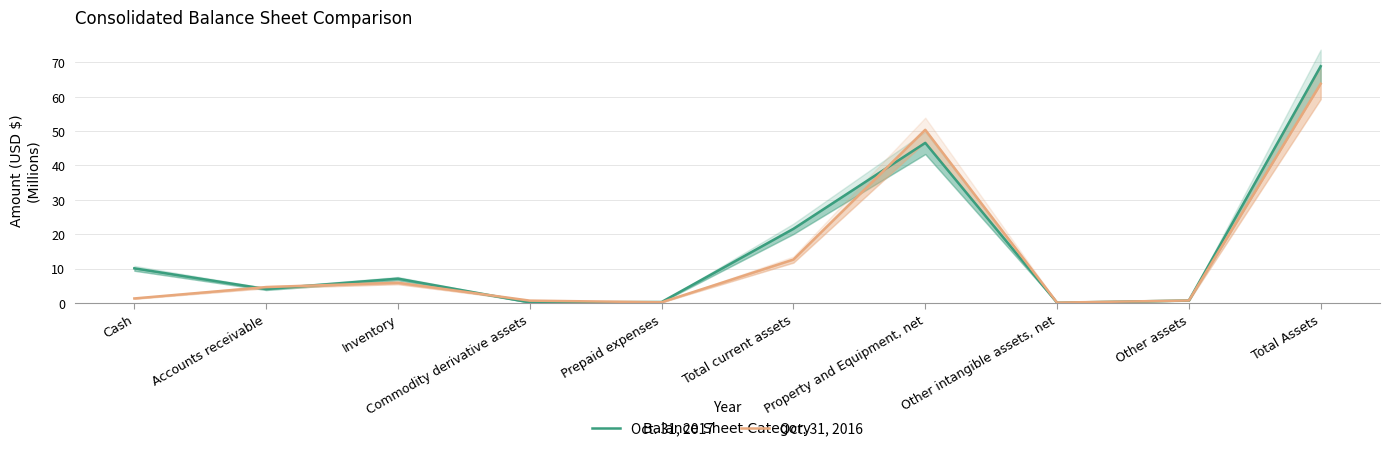

Between Cash and Commodity derivative assets, which series saw the biggest shift?

Oct. 31, 2017